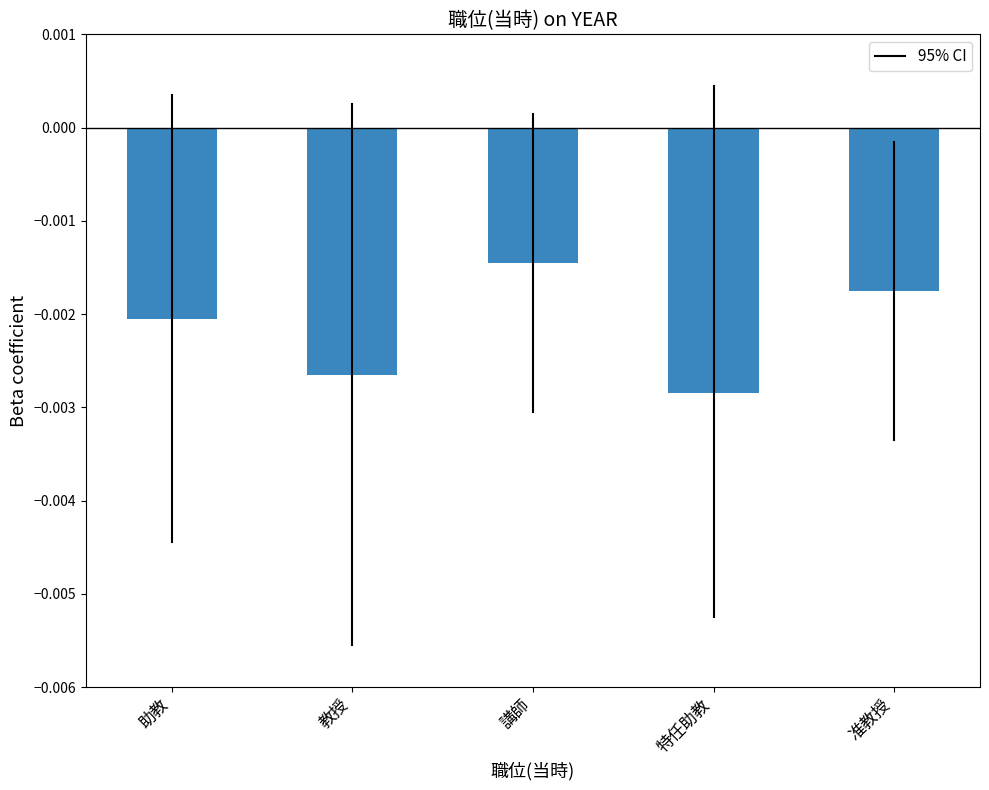

Where is the data nearest to the value 0?

講師